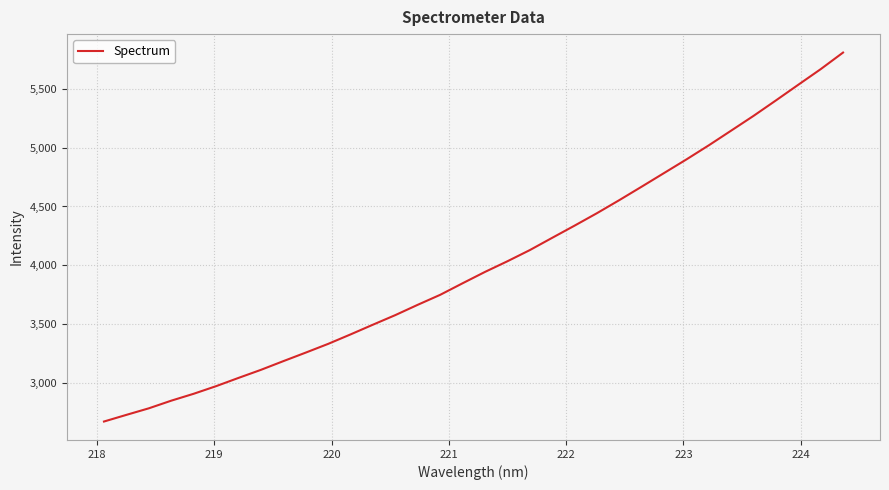

What is the greatest value displayed?

5806.3